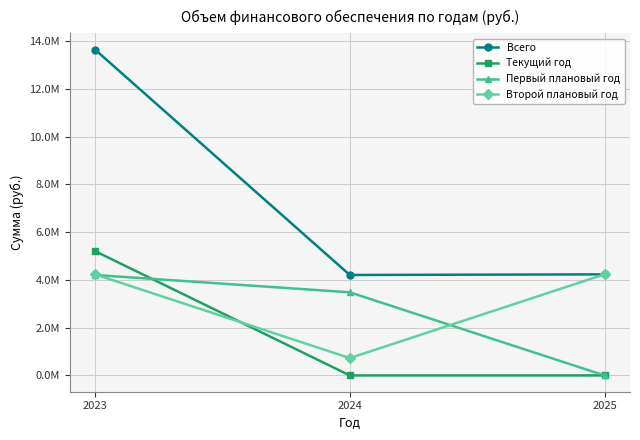

Rank the series at 2024 from highest to lowest value.

Всего, Первый плановый год, Второй плановый год, Текущий год